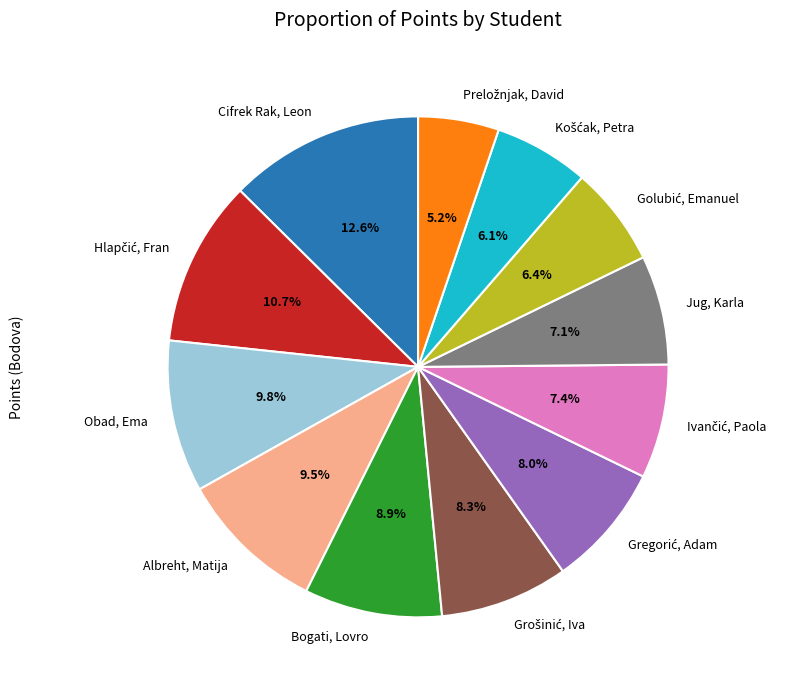

To the nearest percent, what is the average slice percentage?

8%